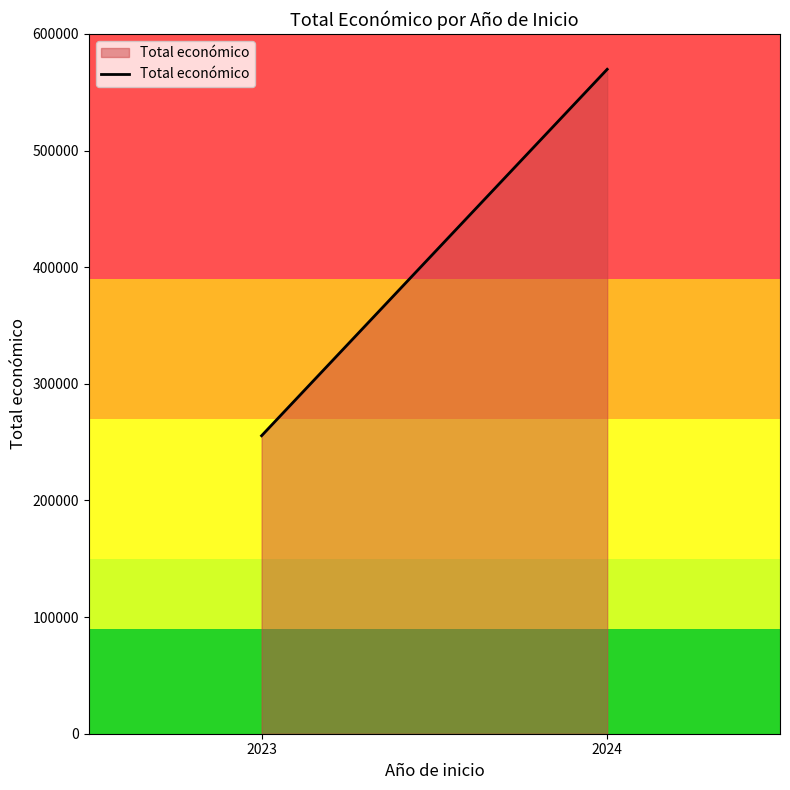

Does the chart have visible grid lines?

No